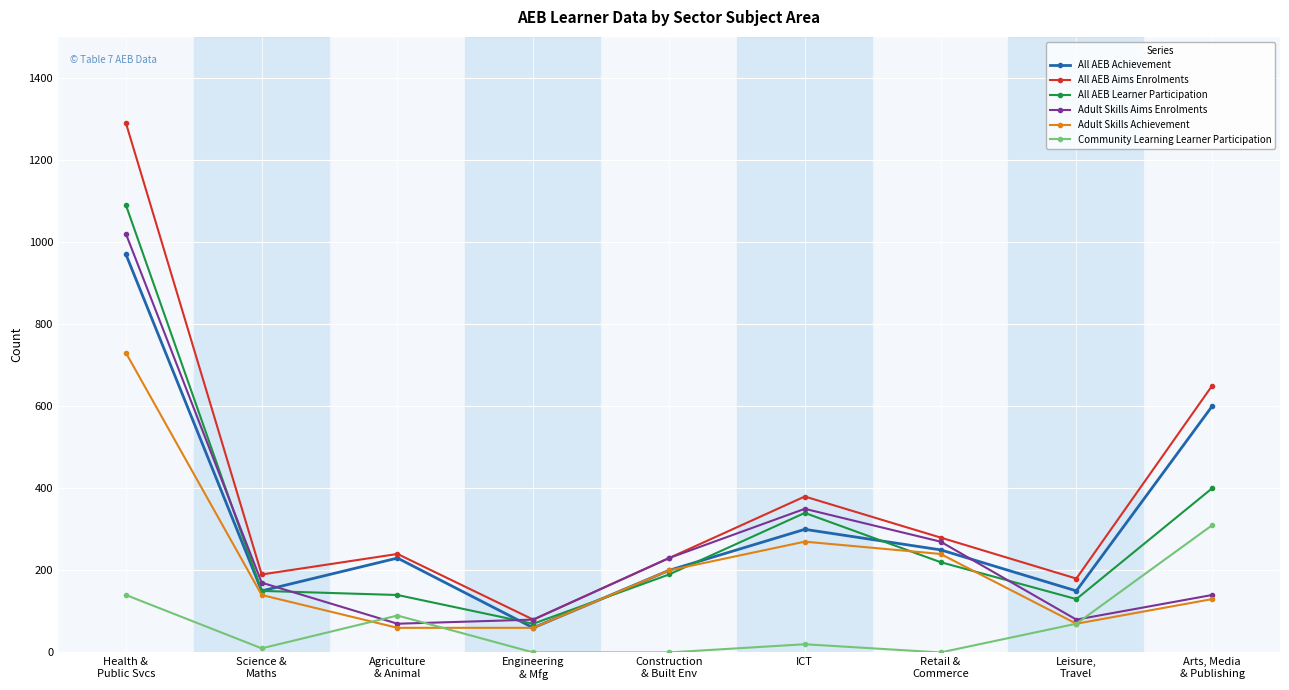

Is this an area chart (filled region under the line)?

No